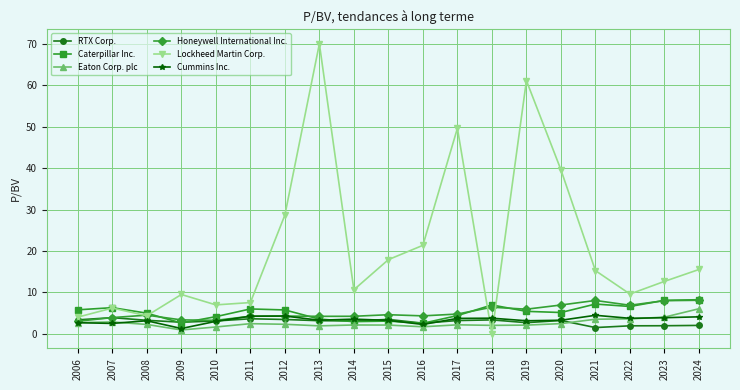

Which series has the widest spread of values?

Lockheed Martin Corp.